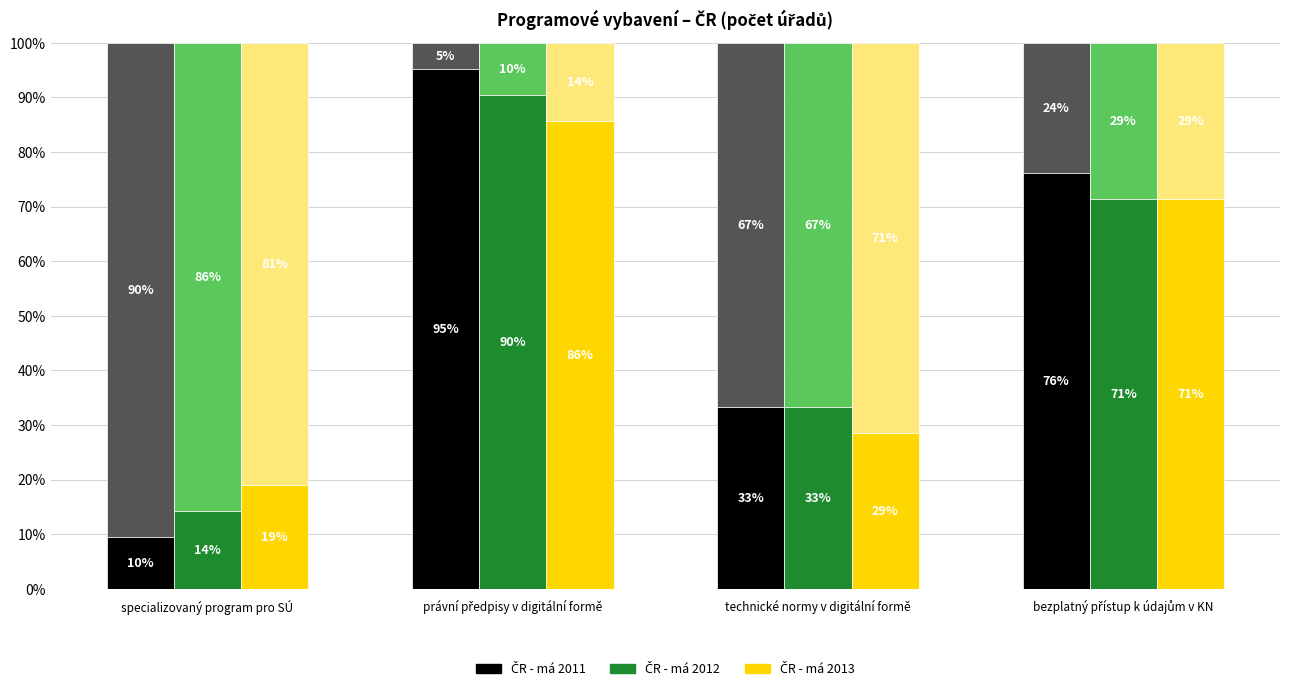

Rank the categories by ČR - má 2011 value from lowest to highest.

specializovaný program pro SÚ, technické normy v digitální formě, bezplatný přístup k údajům v KN, právní předpisy v digitální formě